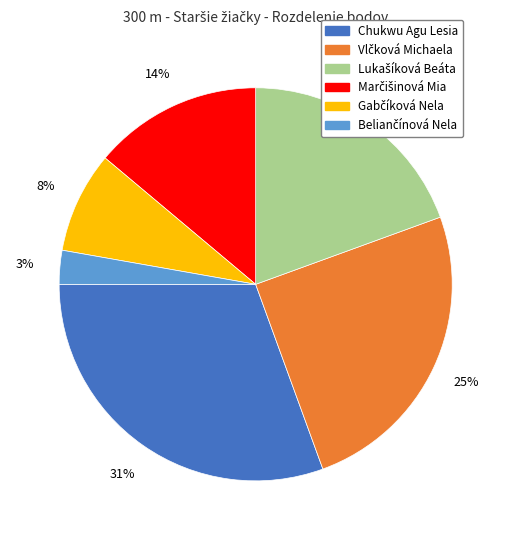

To the nearest percent, what is the difference between the largest and smallest slice percentages?

28%